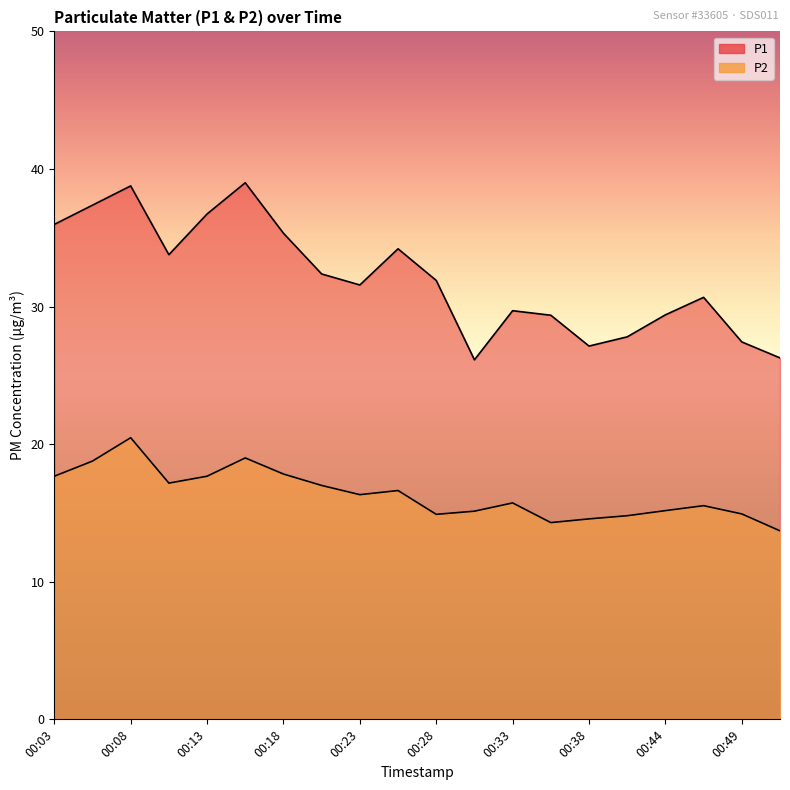

Which series has the widest spread of values?

P1